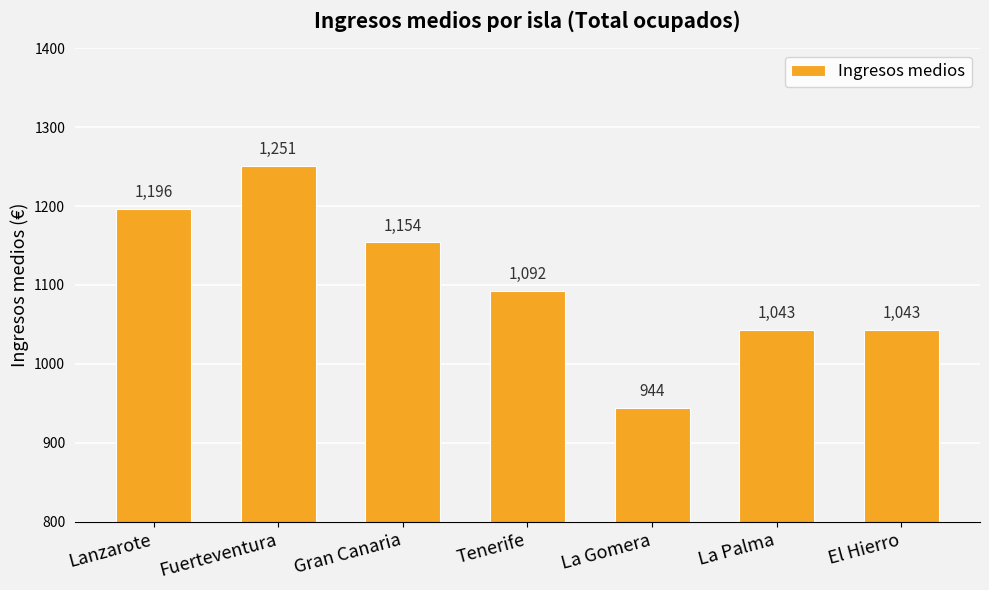

What is the average value?

1103